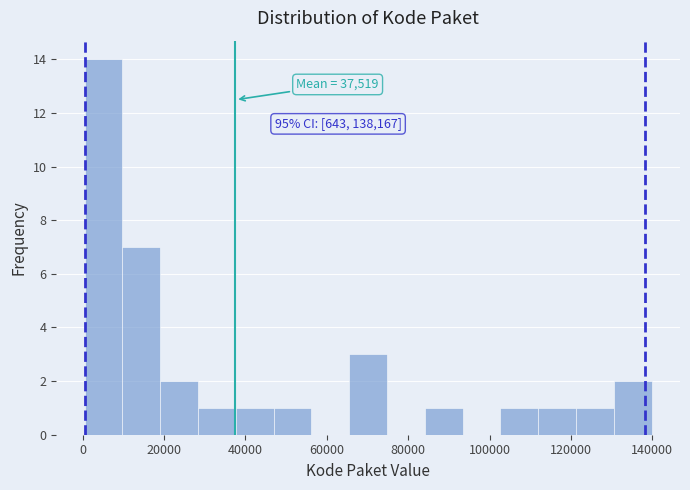

Which range on the x-axis has the tallest bar?

0 to 10000